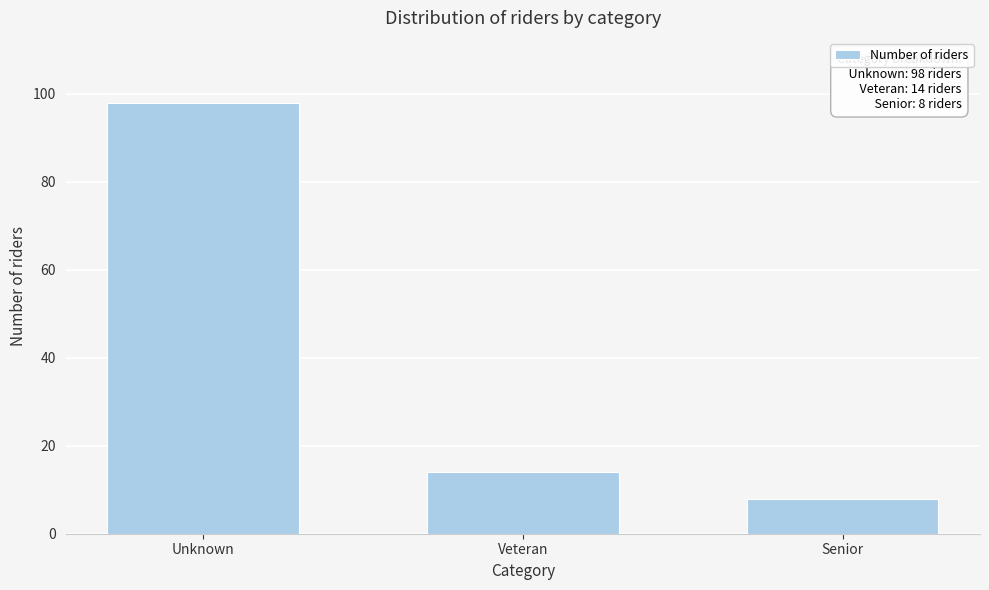

Reading left to right, transcribe all the data shown in this chart.

Unknown=98	Veteran=14	Senior=8